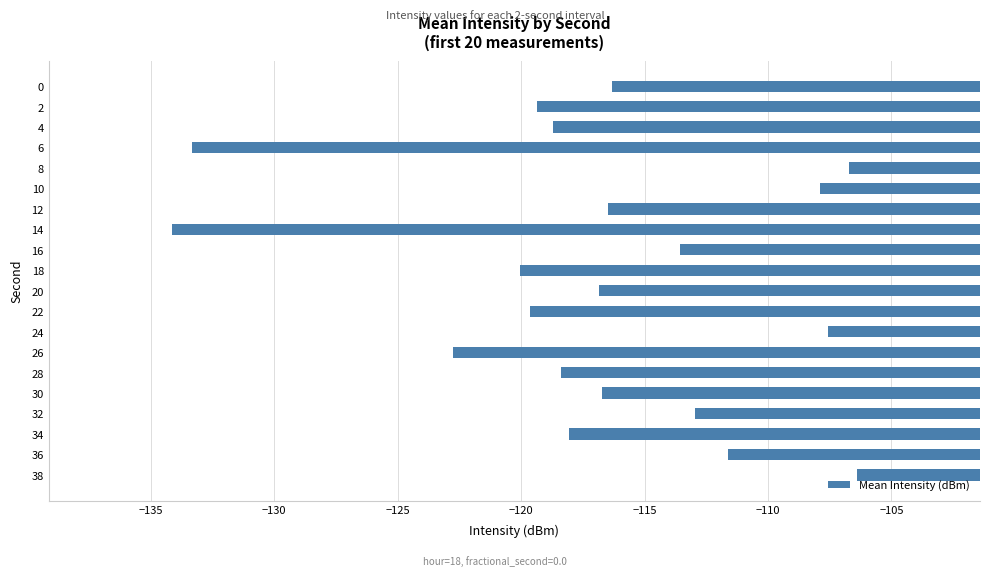

What is the value of the 8th bar from the top?

-134.1